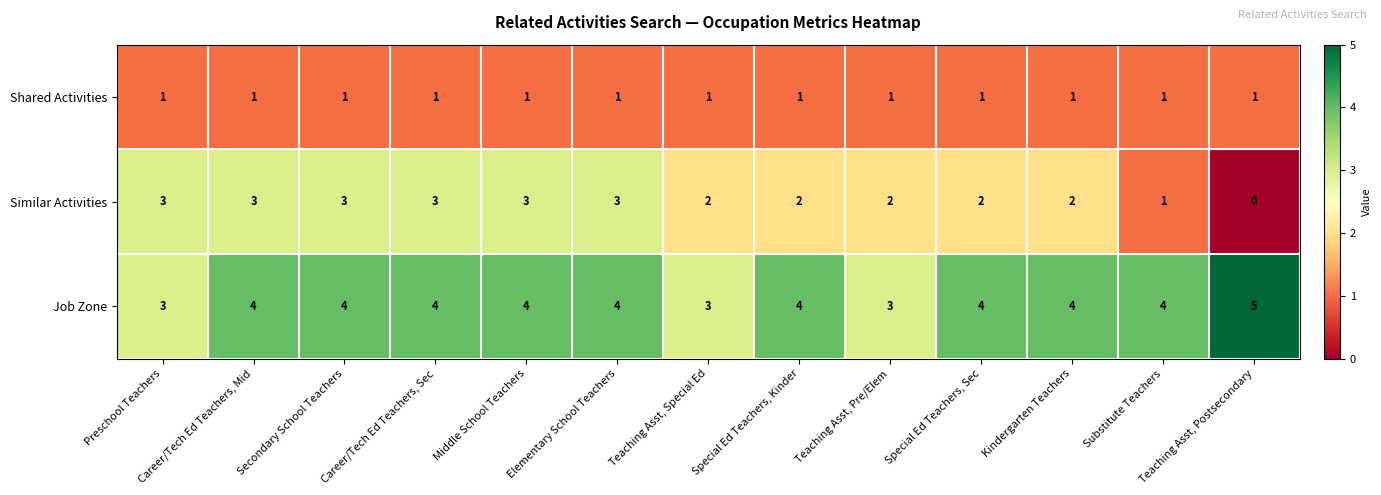

Is it true that Shared Activities equals 1 at Kindergarten Teachers?

True